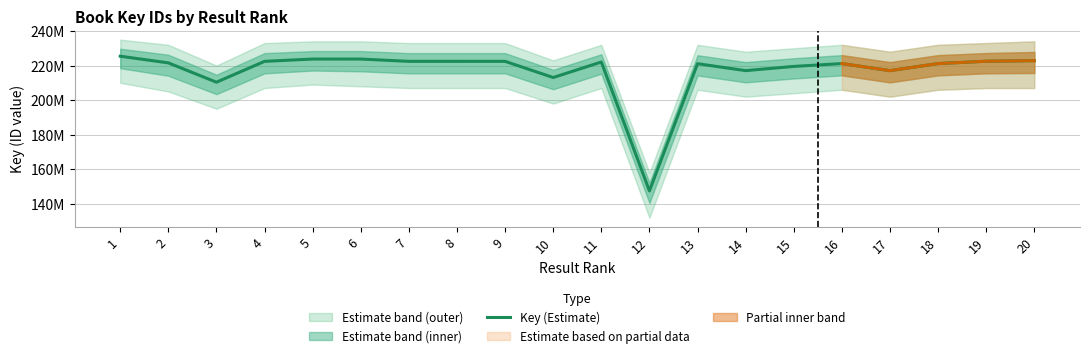

What is the value of the 9th point from the left?

222430319